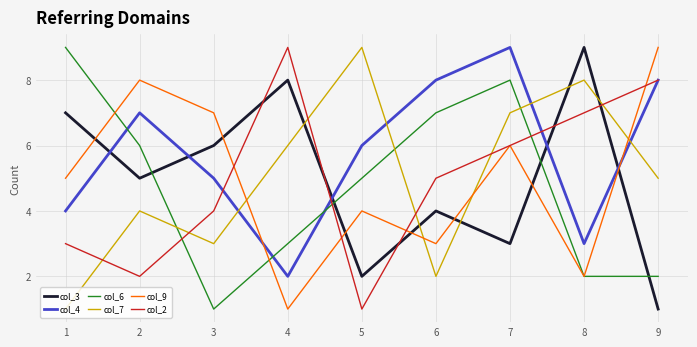

True or false: col_9 has a value of 5 at 1.

True